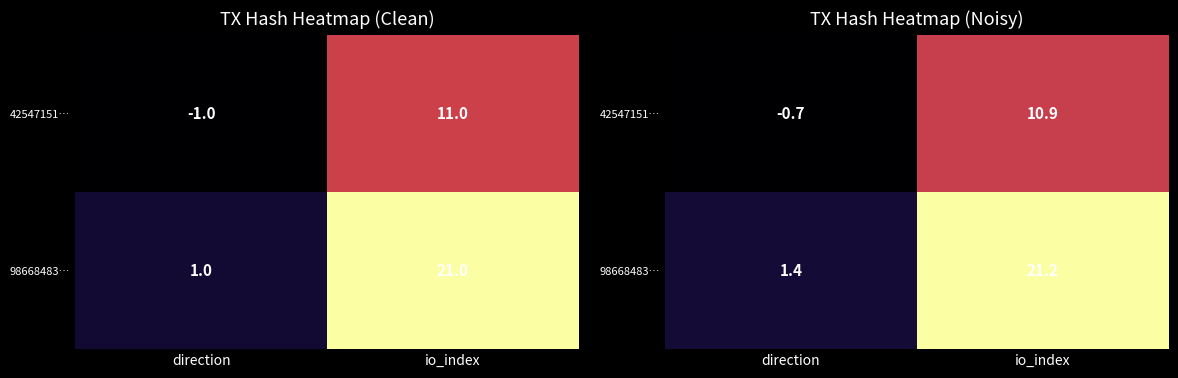

Which series has the largest total across all categories?

98668483…